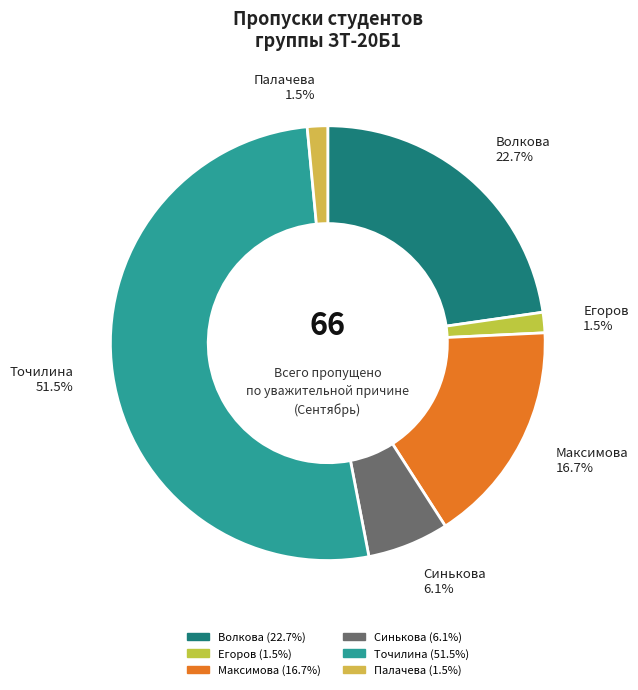

Count the number of slices in the pie.

6